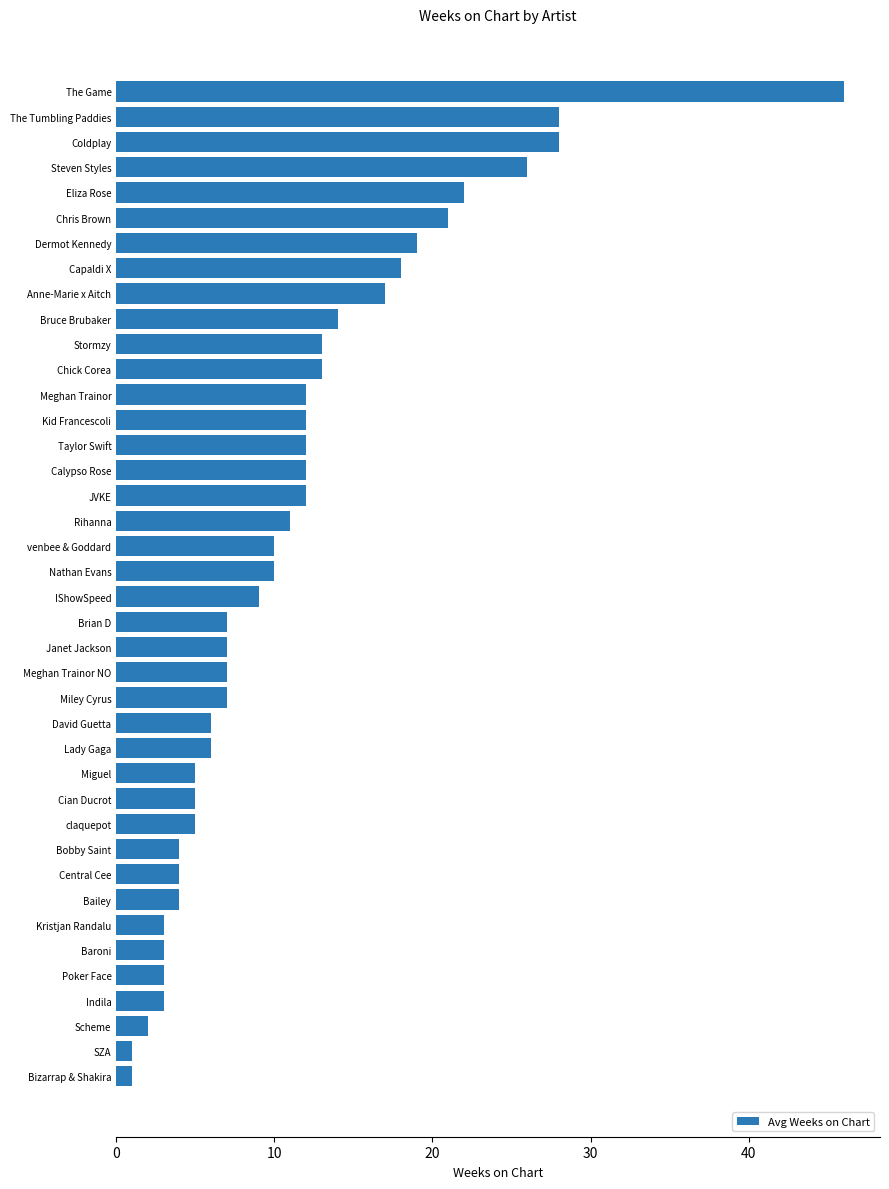

Is it true that the value at Anne-Marie x Aitch is 9?

False